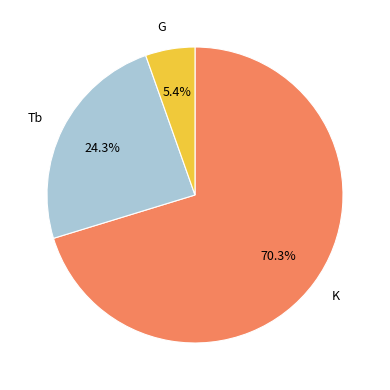

Do K and G together represent more than half of the pie?

Yes